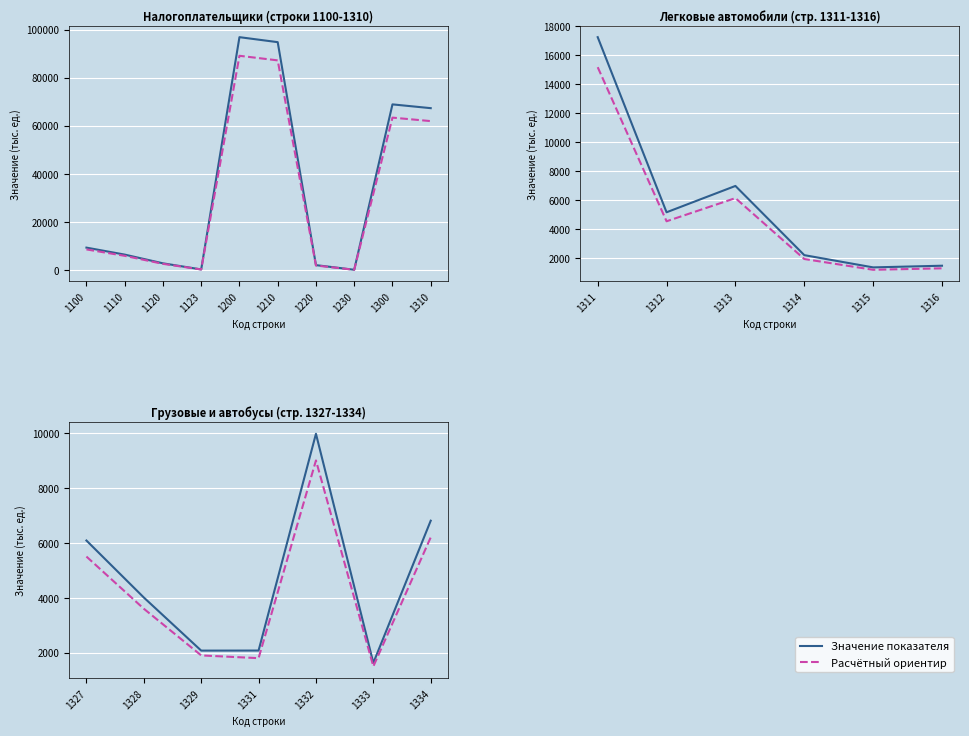

At which label does Значение показателя first exceed 4009?

1327